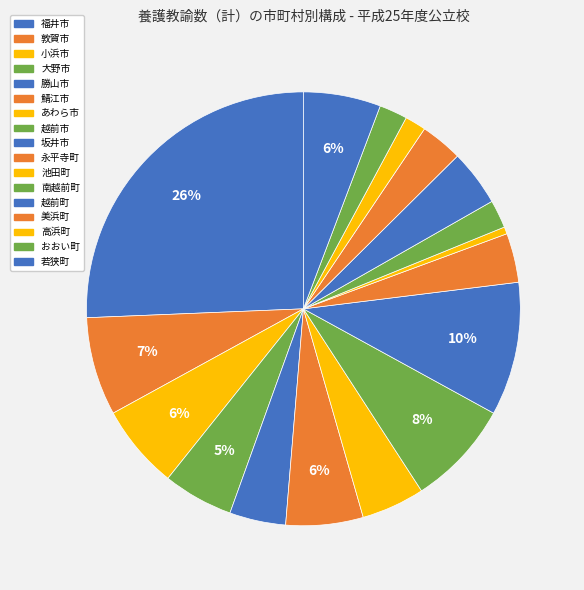

Does 越前町 represent more than half of the total?

No